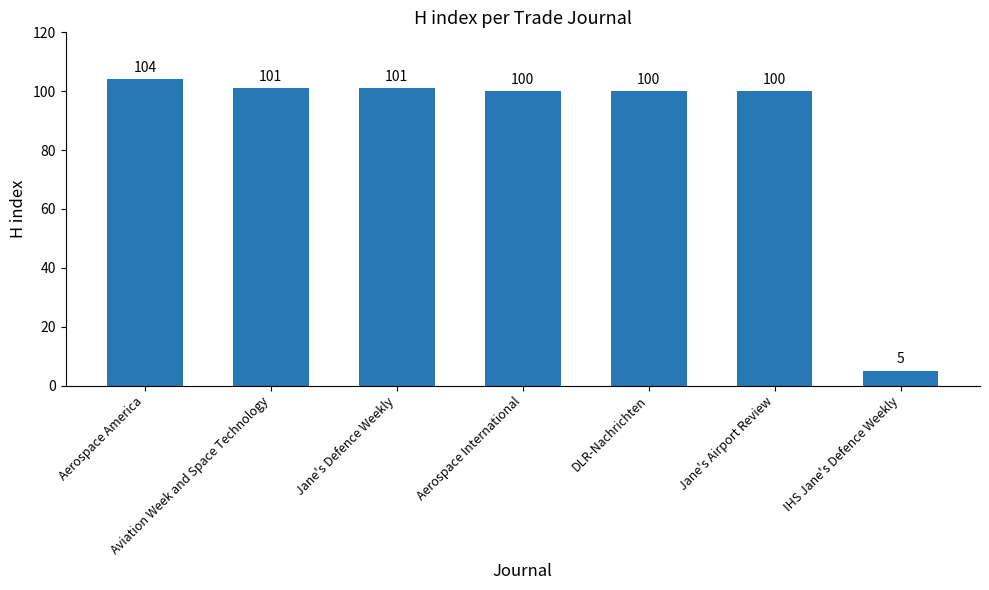

What is the change in value from Aviation Week and Space Technology to DLR-Nachrichten?

-1